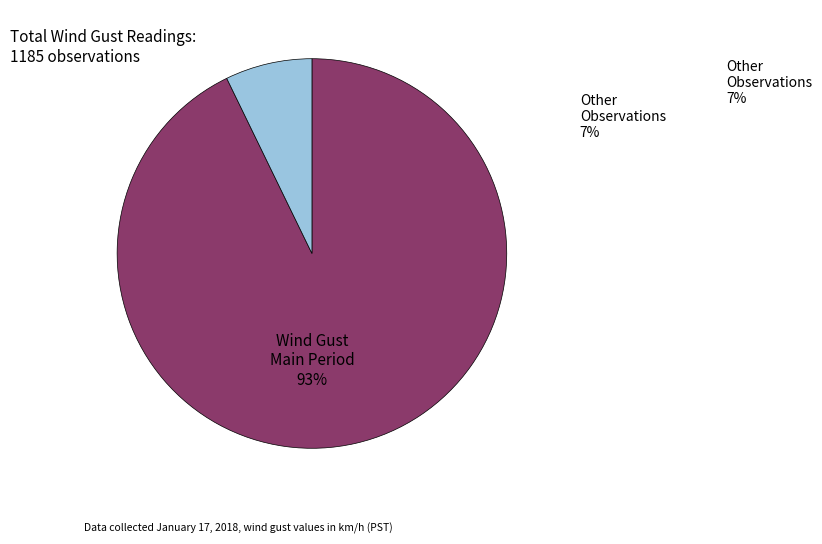

Is there a majority slice in this chart?

Yes